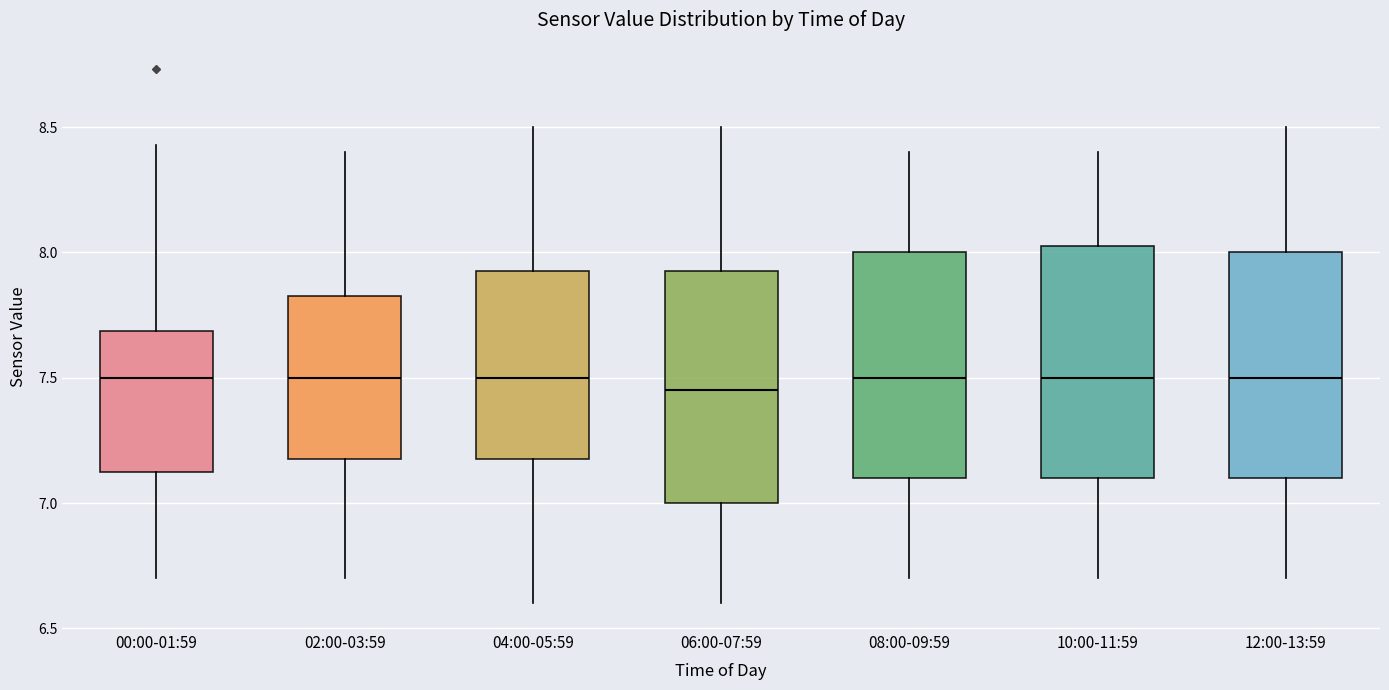

Where is the lower edge of the box for 10:00-11:59 on the y-axis? The values are not printed on the chart, so give them approximately, as read against the axis.

7.10